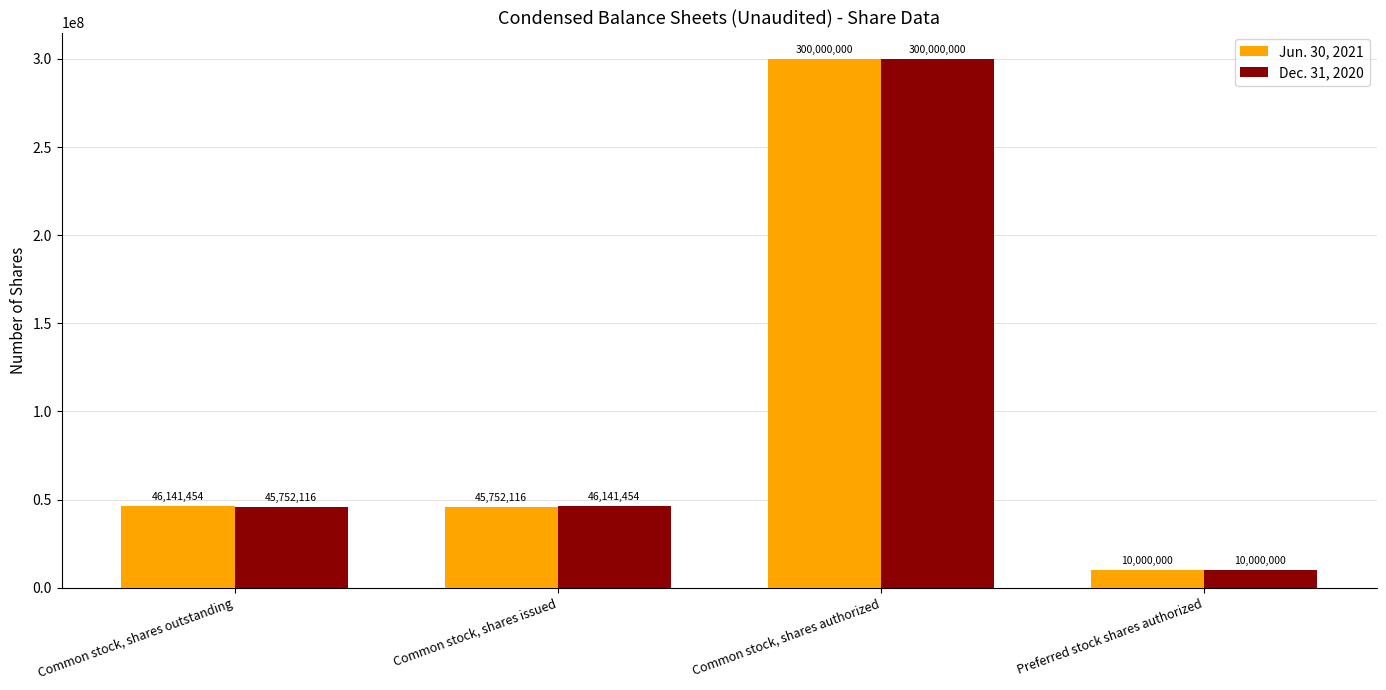

What is the sum of the Dec. 31, 2020 values at Preferred stock shares authorized and Common stock, shares issued?

56141454